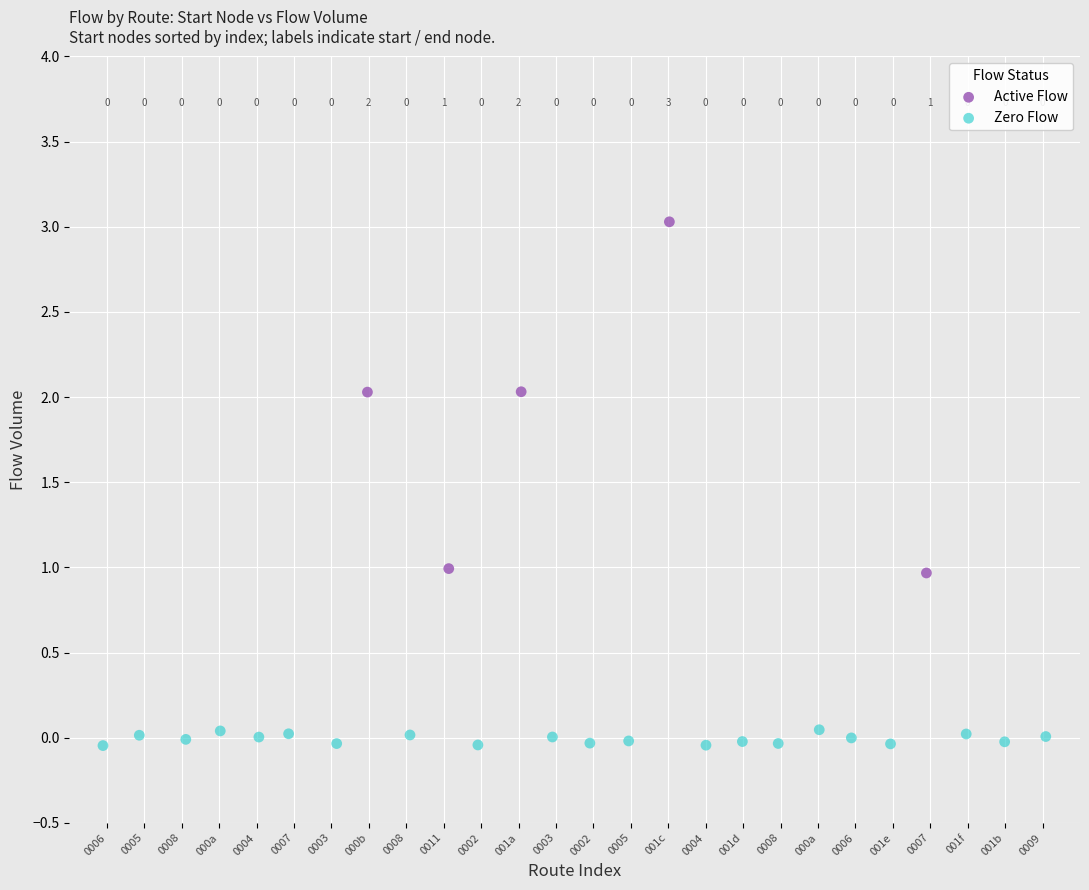

Which series reaches the maximum Y coordinate?

Active Flow